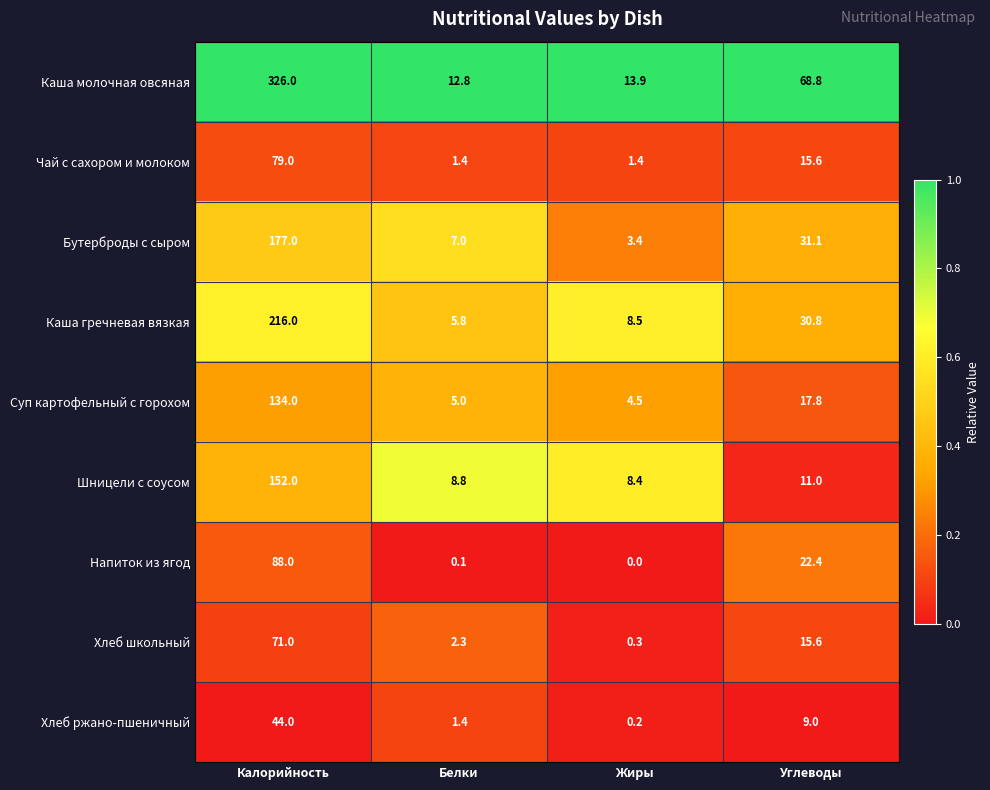

The Хлеб ржано-пшеничный series shows 44.0 at Калорийность. True or false?

True